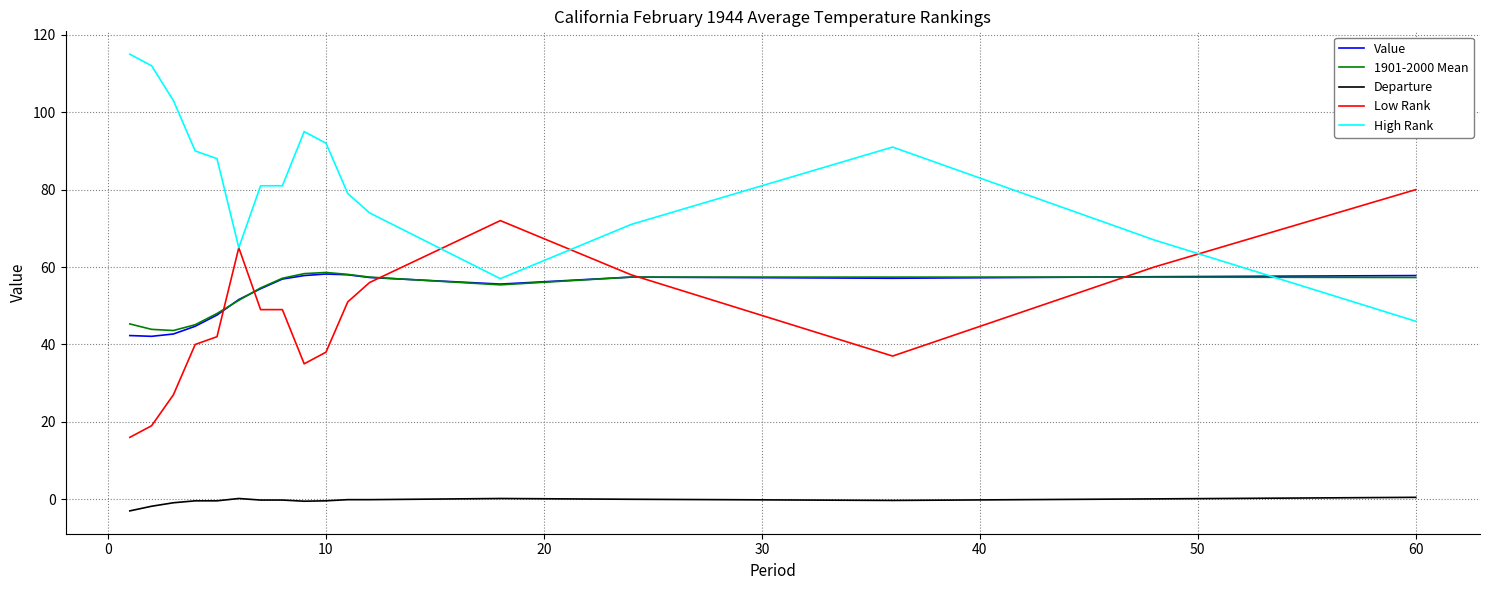

True or false: Departure and 1901-2000 Mean intersect in this chart.

False